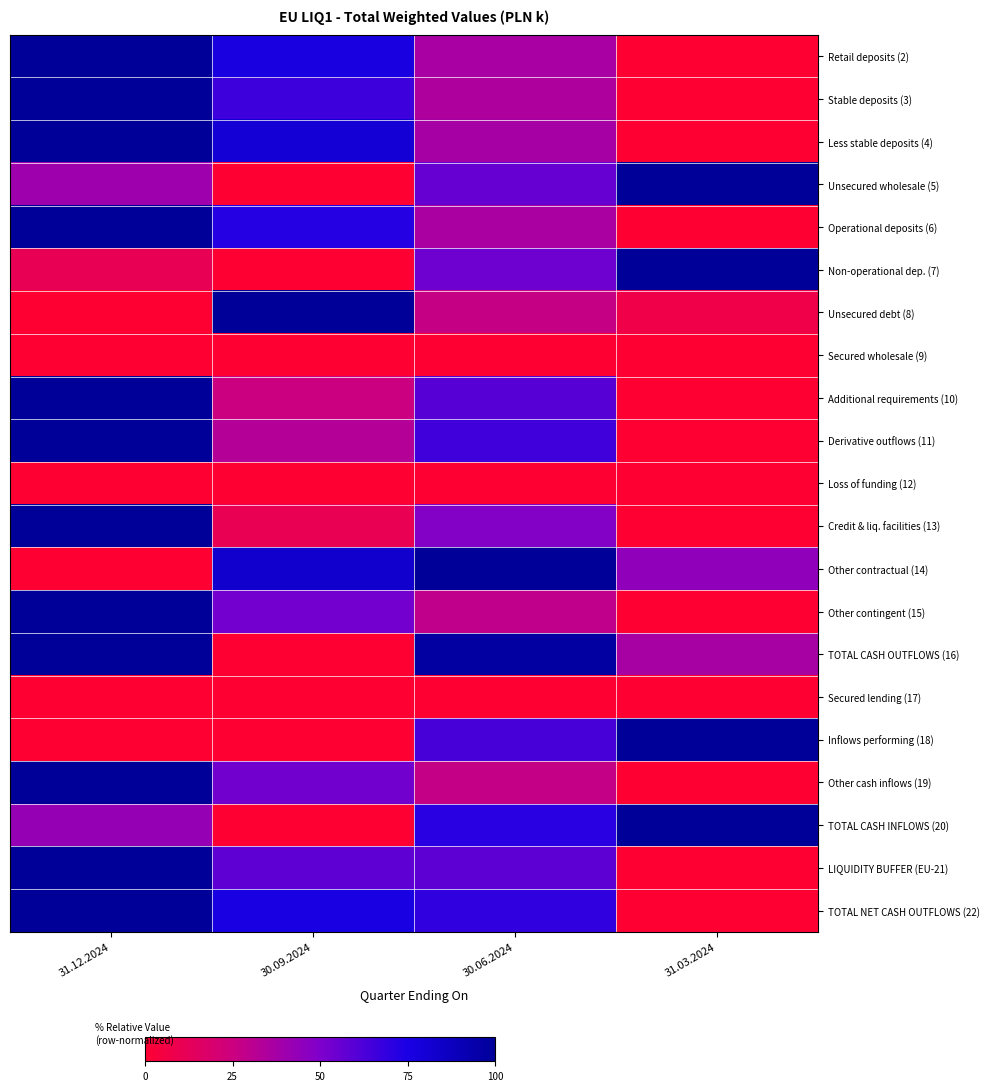

How many categories are shown in the chart?

4